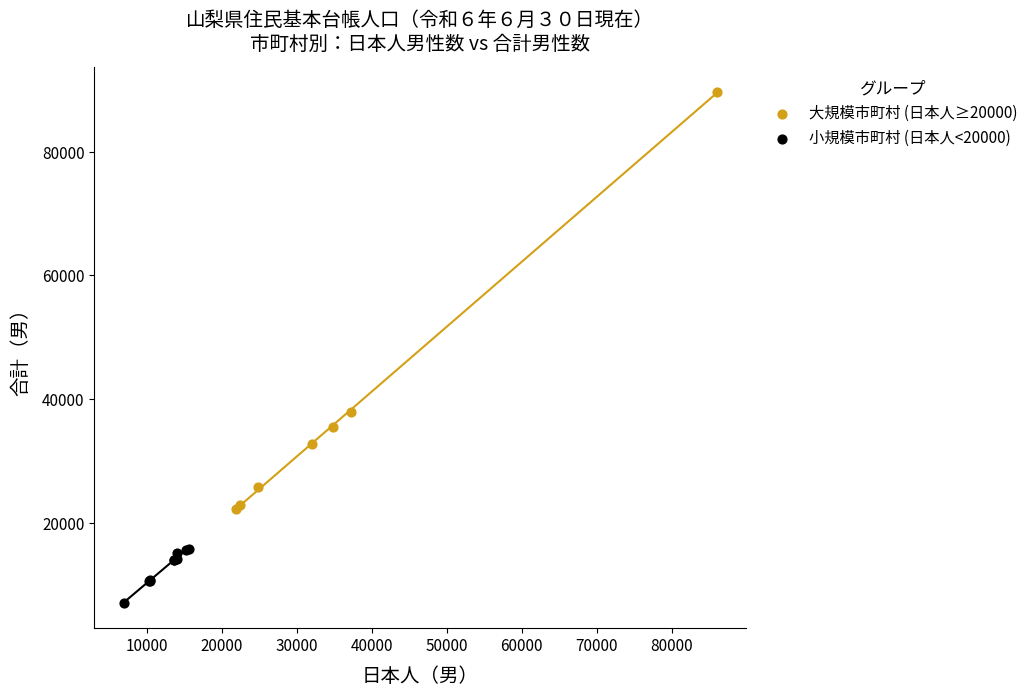

Which series contains the lowest Y value?

小規模市町村 (日本人<20000)